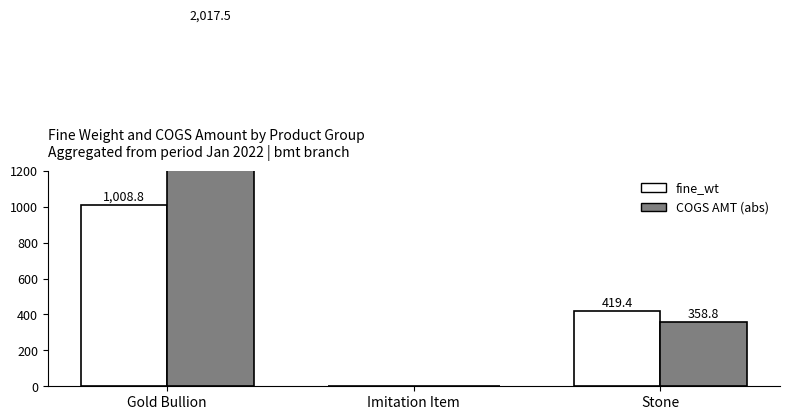

What is the difference between the maximum and minimum values in the COGS AMT (abs) series?

2017.5